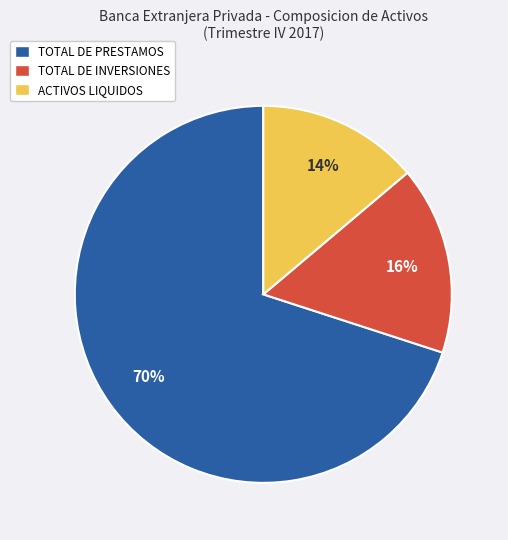

To the nearest percent, what is the difference between the largest and smallest slice percentages?

56%